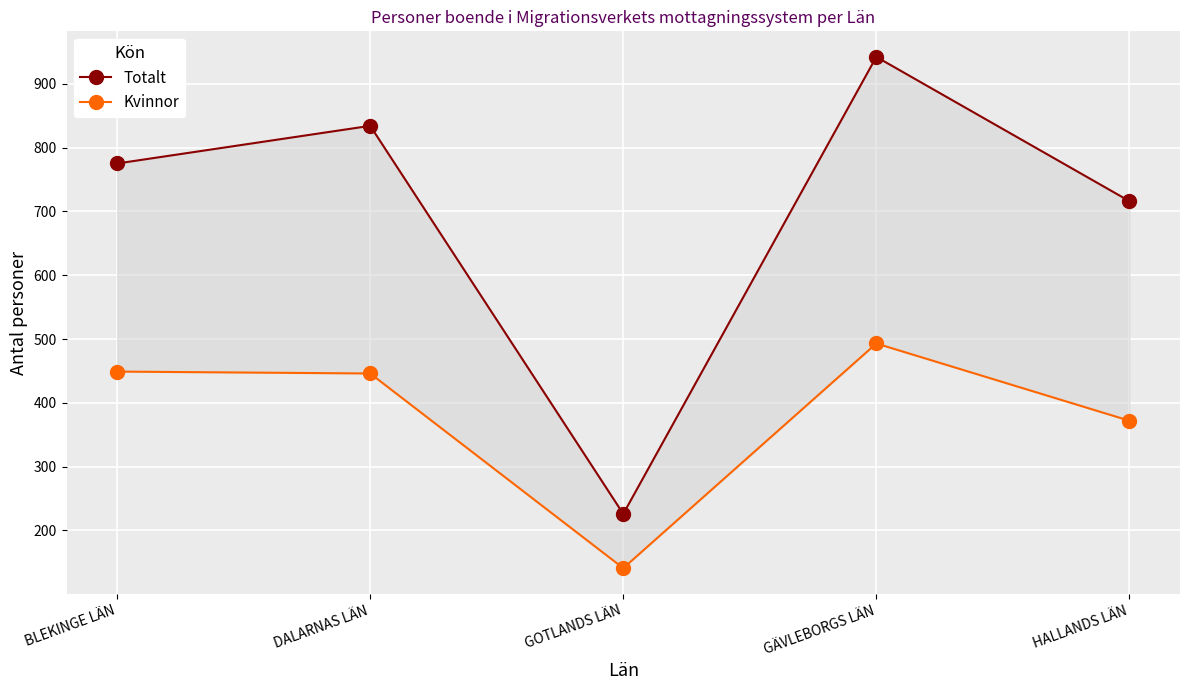

True or false: Kvinnor and Totalt intersect in this chart.

False